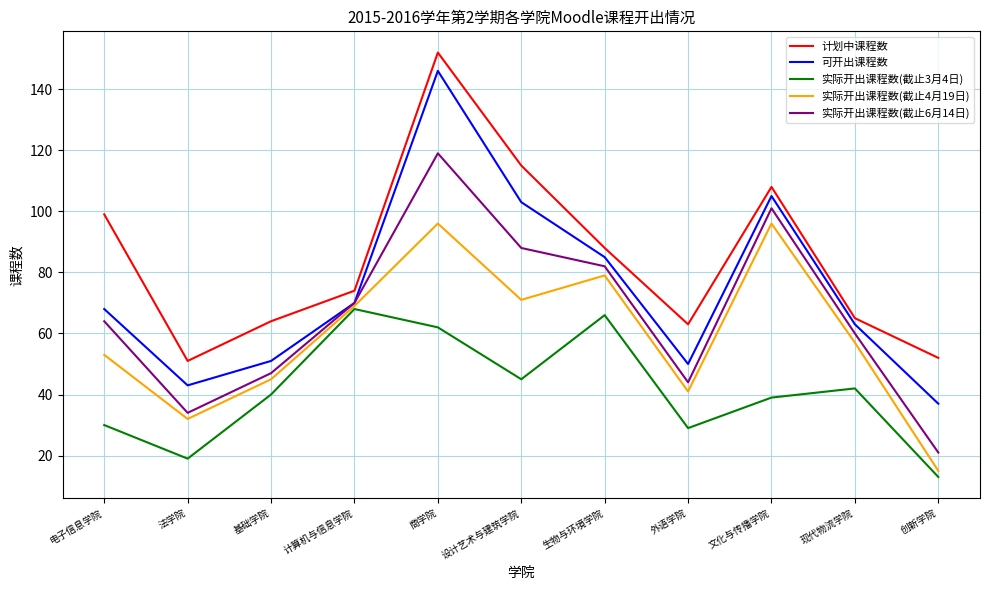

What is the sum of all 实际开出课程数(截止4月19日) values?

654